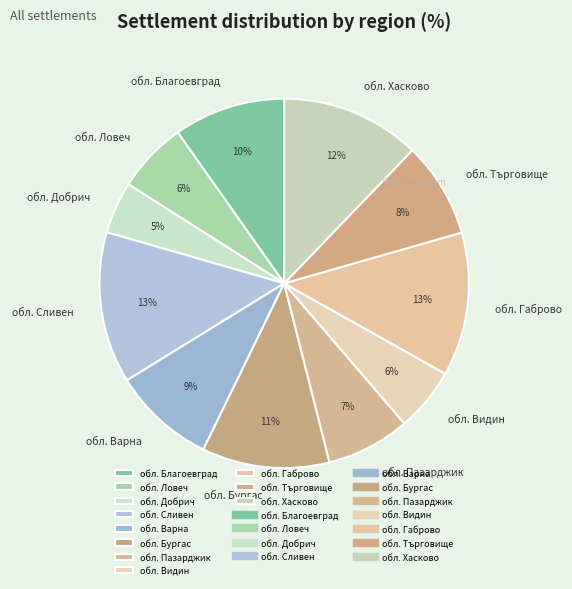

Does any single category account for the majority?

No